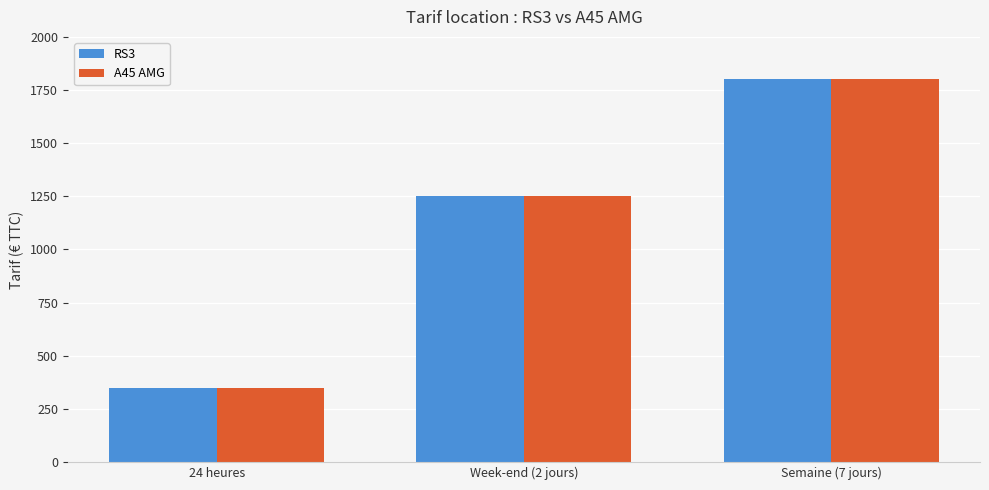

Reading left to right, extract all data points from this chart.

RS3: 24 heures=350	Week-end (2 jours)=1250	Semaine (7 jours)=1800
A45 AMG: 24 heures=350	Week-end (2 jours)=1250	Semaine (7 jours)=1800